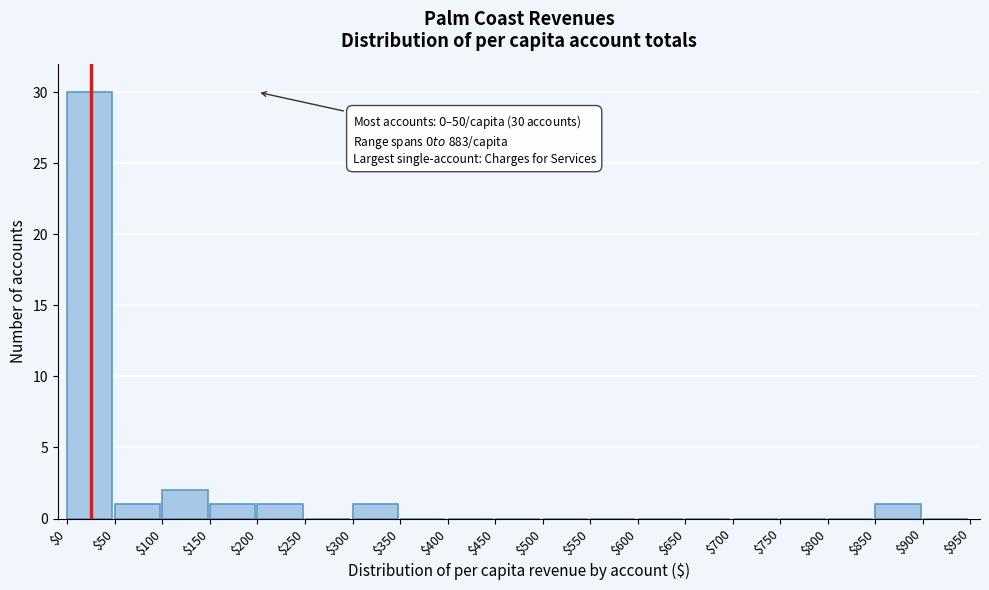

Which range on the x-axis has the tallest bar?

$0 to $50